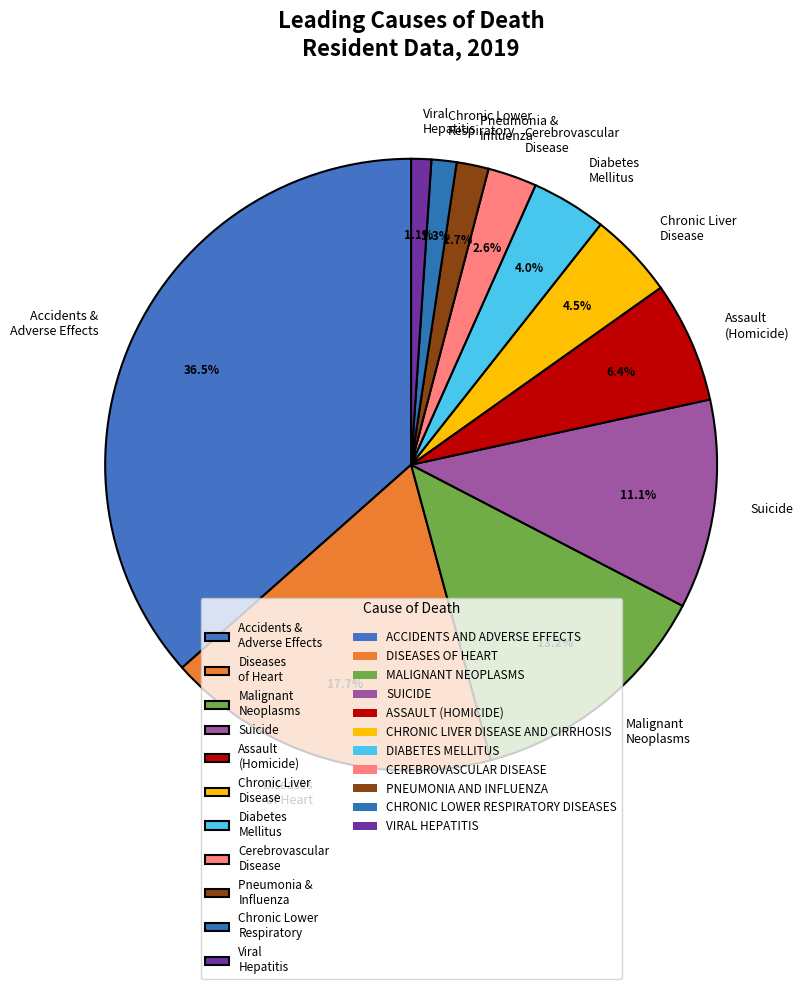

Which has a higher value, Diseases of Heart or Chronic Lower Respiratory?

Diseases of Heart